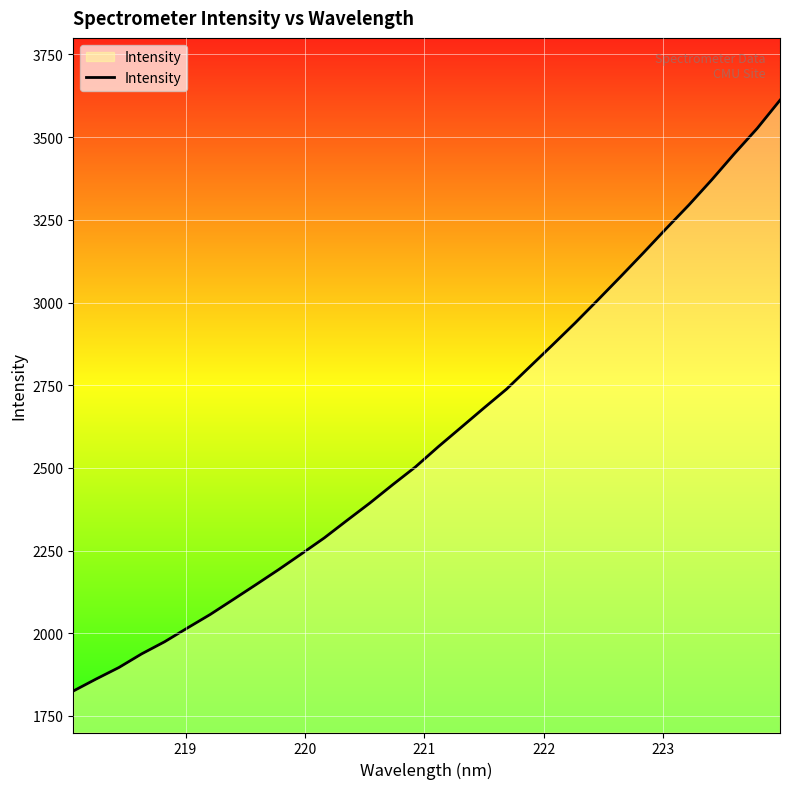

What is the average value?

2598.6